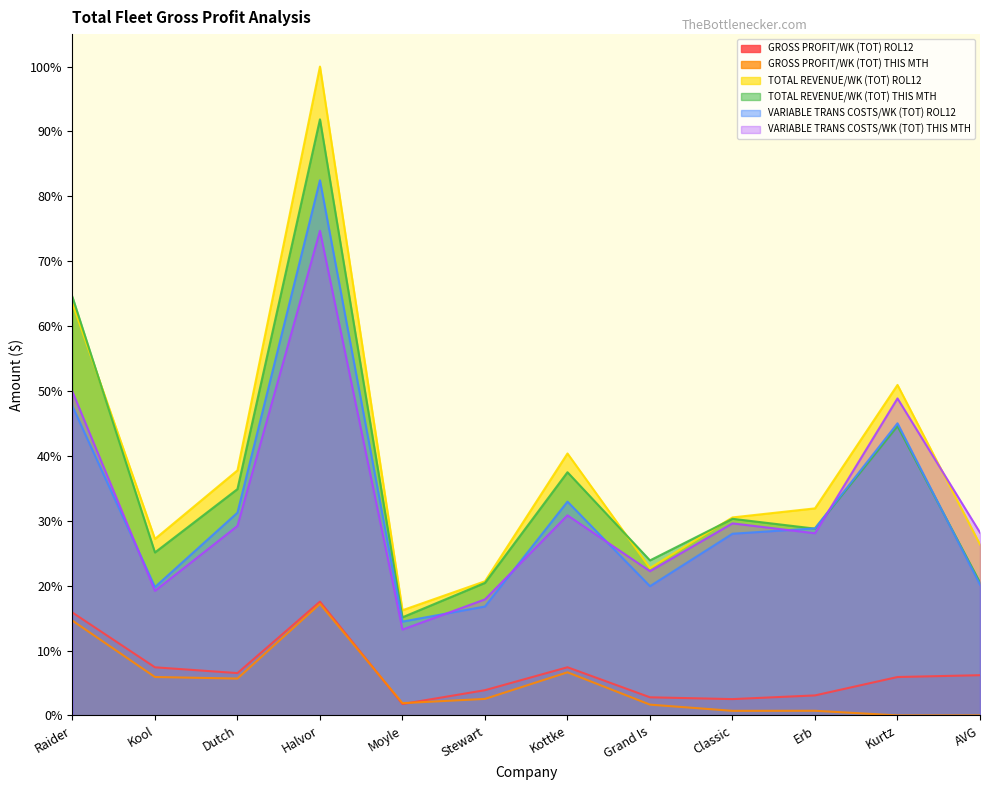

Where is the first local minimum for TOTAL REVENUE/WK (TOT) THIS MTH?

Kool